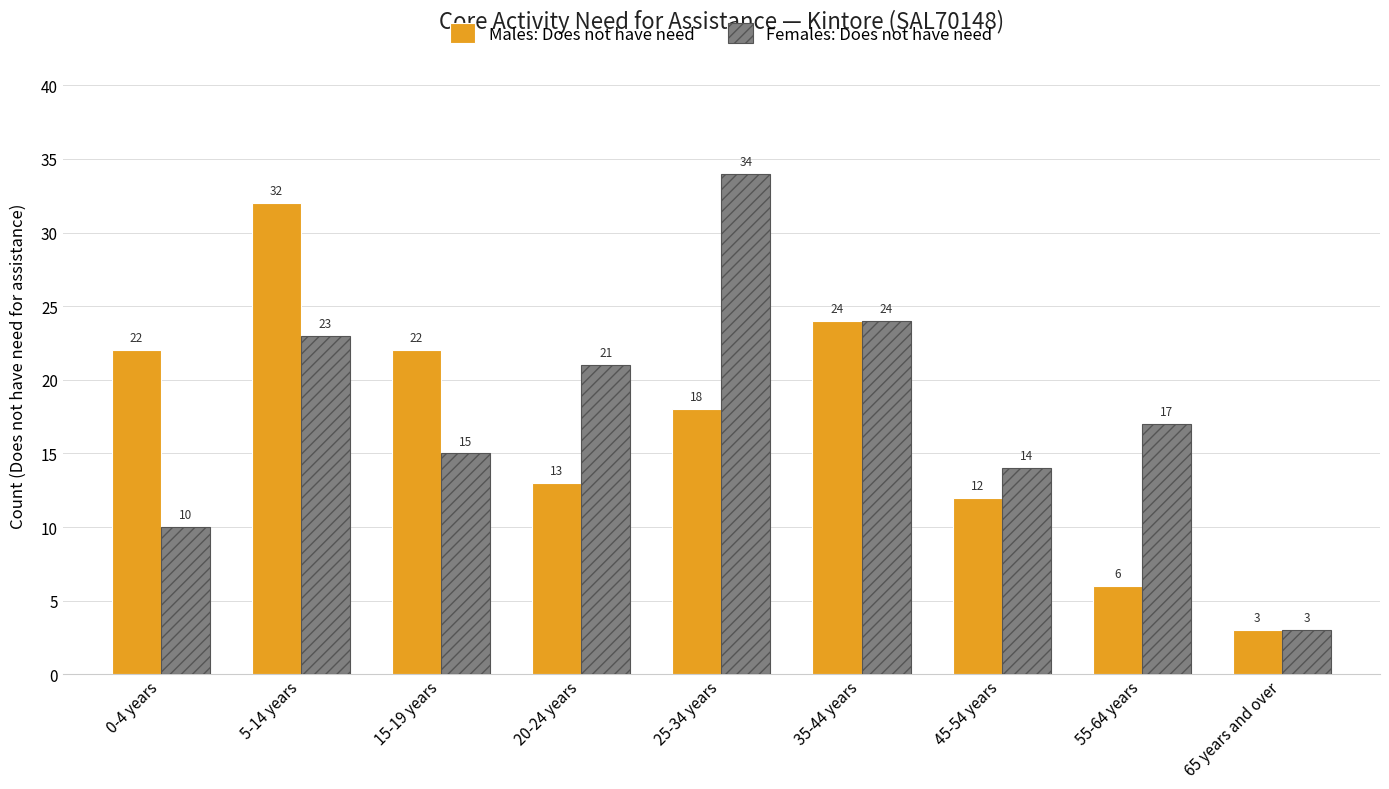

What is the highest value of the Females: Does not have need series?

34